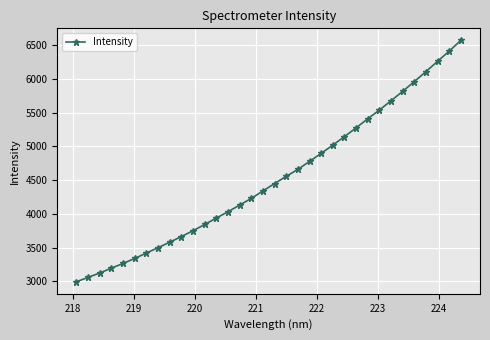

True or false: the data has more than 2 interior local peaks.

False